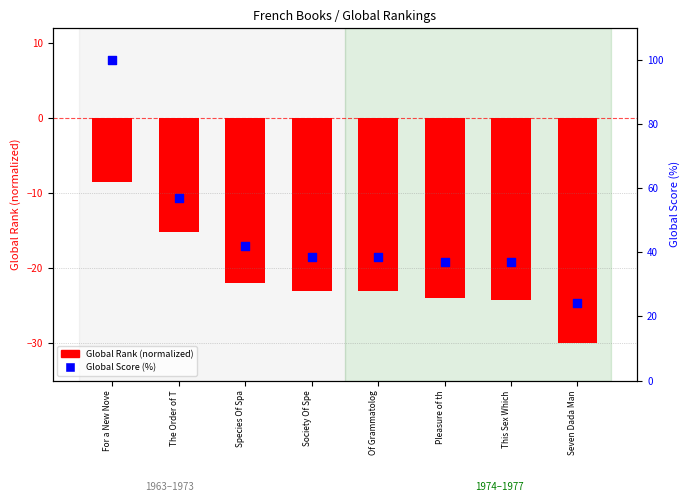

What is the total value across all series at Society Of Spe?

15.6